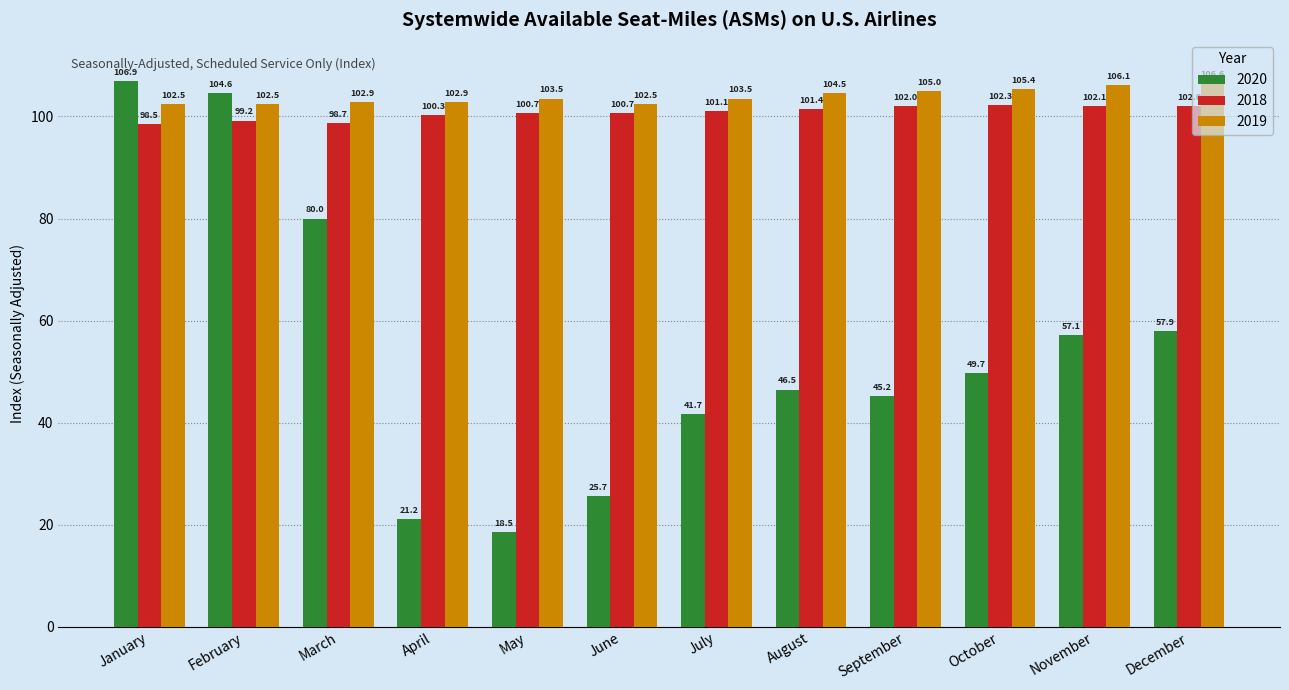

Is it true that 2020 equals 136.6 at February?

False